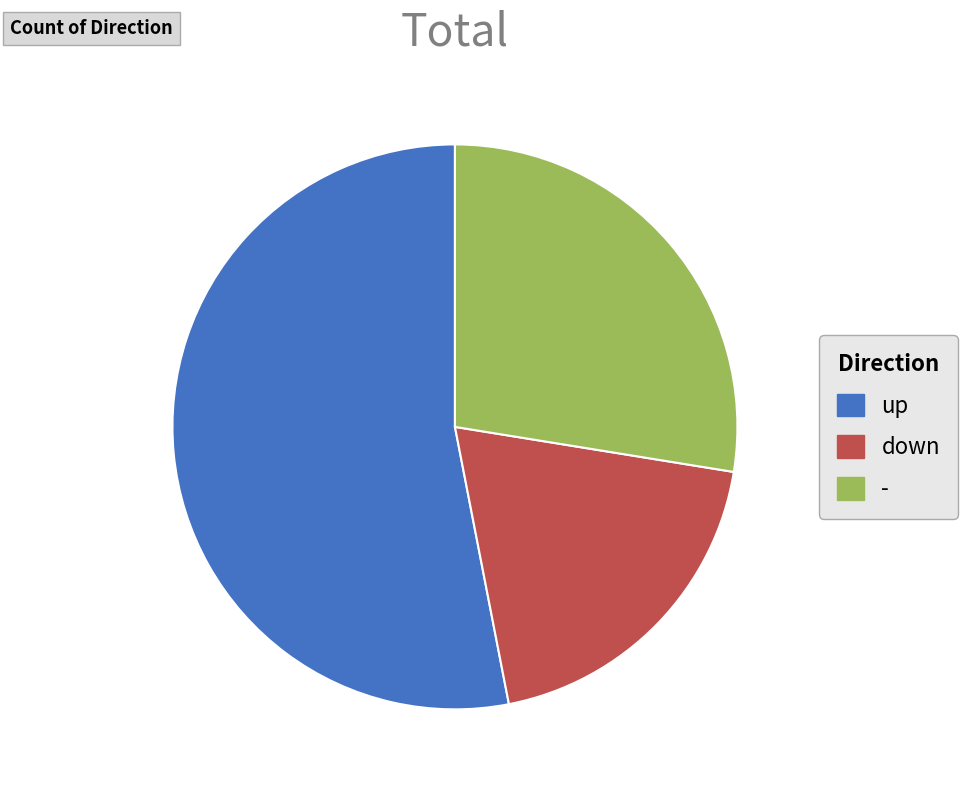

Between - and up, which is larger?

up